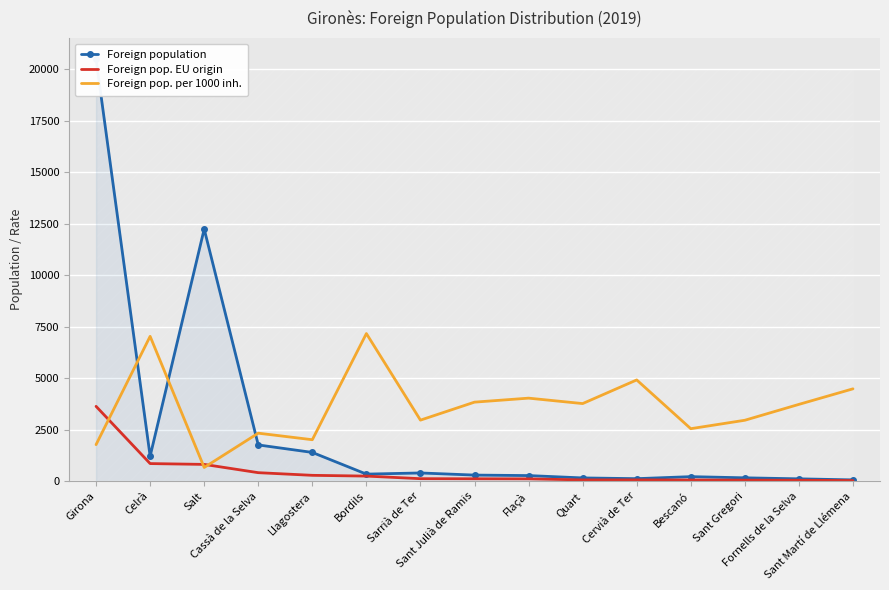

What position from the left is Bescanó?

12